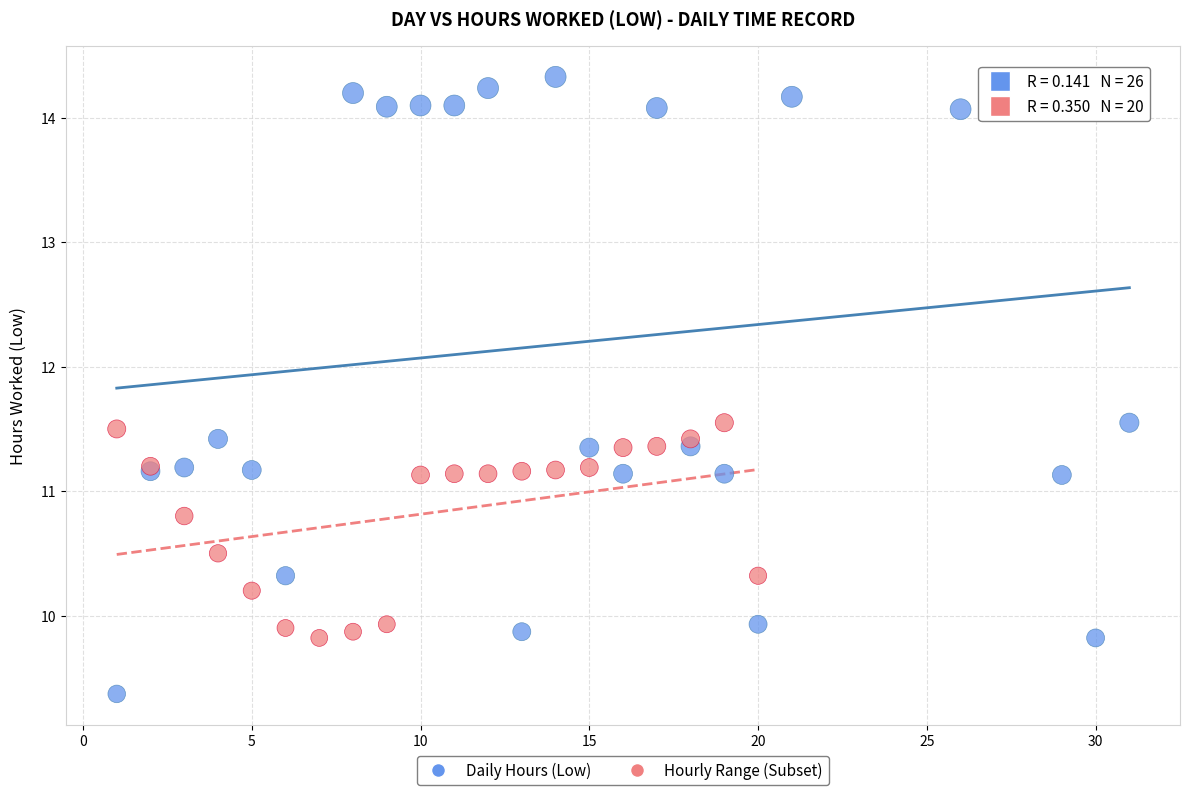

Which series has the largest Y range (max minus min)?

Daily Hours (Low)